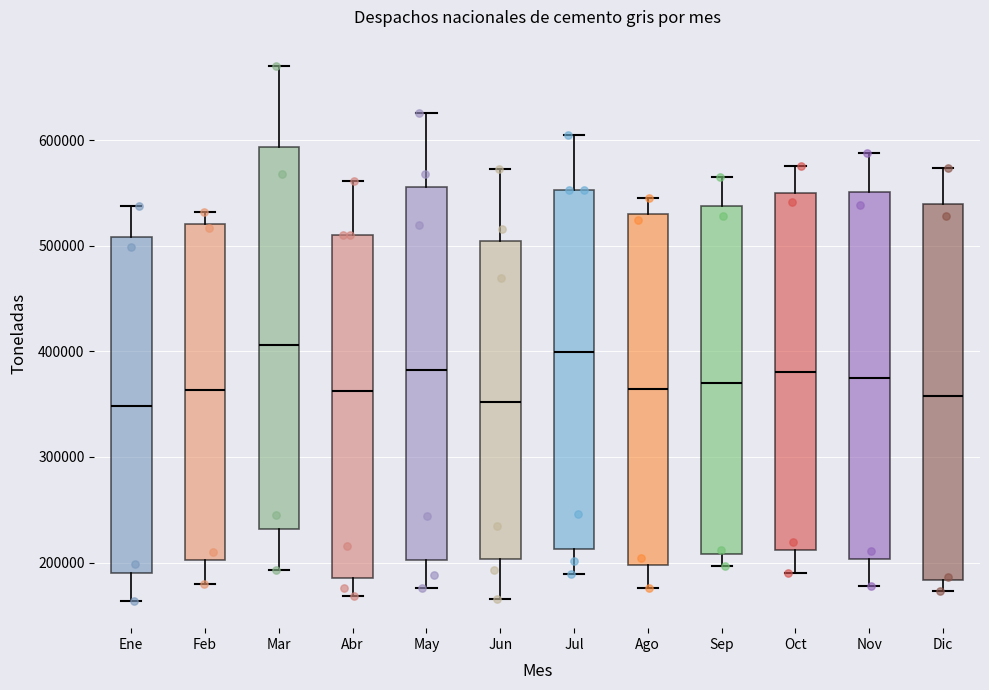

Reading left to right, transcribe this box plot: for each box, give where its median line is, the range the box spans, and where its two whiskers end, as read against the y-axis. The values are not printed on the chart, so give them approximately, as read against the axis.

Ene: median 350000, box 190000 to 510000, whiskers 160000 to 540000
Feb: median 360000, box 200000 to 520000, whiskers 180000 to 530000
Mar: median 410000, box 230000 to 590000, whiskers 190000 to 670000
Abr: median 360000, box 190000 to 510000, whiskers 170000 to 560000
May: median 380000, box 200000 to 560000, whiskers 180000 to 630000
Jun: median 350000, box 200000 to 500000, whiskers 170000 to 570000
Jul: median 400000, box 210000 to 550000, whiskers 190000 to 610000
Ago: median 360000, box 200000 to 530000, whiskers 180000 to 550000
Sep: median 370000, box 210000 to 540000, whiskers 200000 to 570000
Oct: median 380000, box 210000 to 550000, whiskers 190000 to 580000
Nov: median 380000, box 200000 to 550000, whiskers 180000 to 590000
Dic: median 360000, box 180000 to 540000, whiskers 170000 to 570000